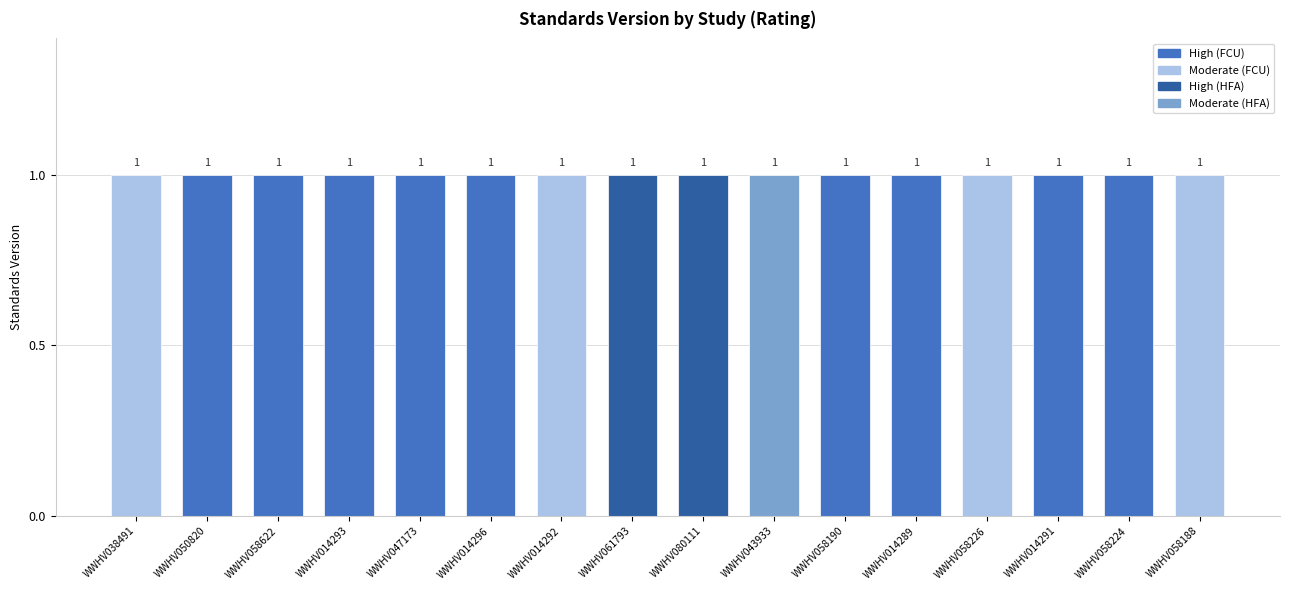

What is the maximum value for High?

1